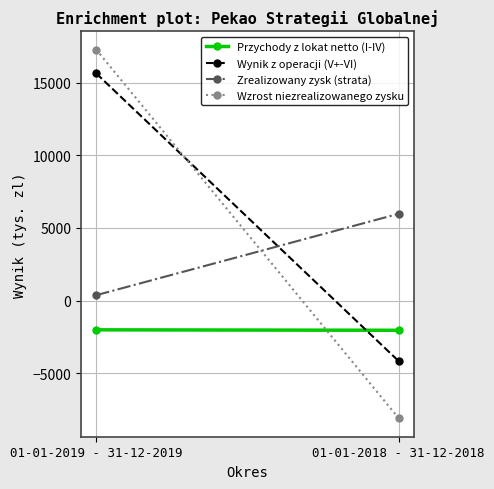

Reading left to right, list all the values displayed in this chart.

Przychody z lokat netto (I-IV): 01-01-2019 - 31-12-2019=-2013	01-01-2018 - 31-12-2018=-2045
Wynik z operacji (V+-VI): 01-01-2019 - 31-12-2019=15643	01-01-2018 - 31-12-2018=-4171
Zrealizowany zysk (strata): 01-01-2019 - 31-12-2019=373	01-01-2018 - 31-12-2018=5979
Wzrost niezrealizowanego zysku: 01-01-2019 - 31-12-2019=17283	01-01-2018 - 31-12-2018=-8105